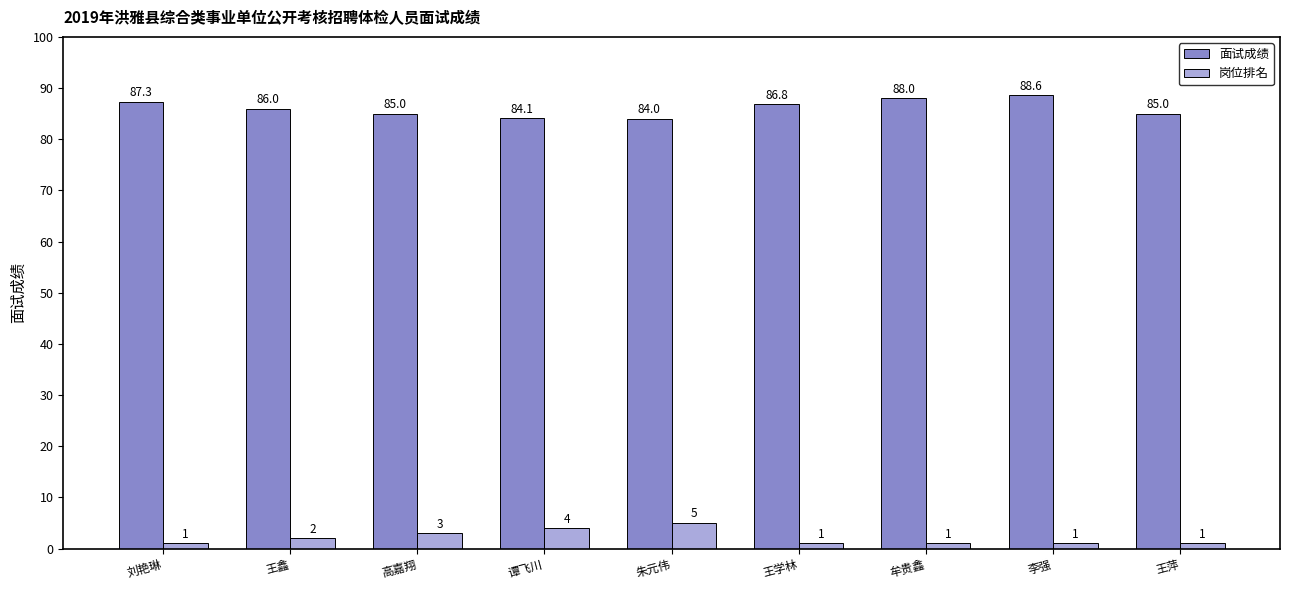

What is the maximum value for 岗位排名?

5.0